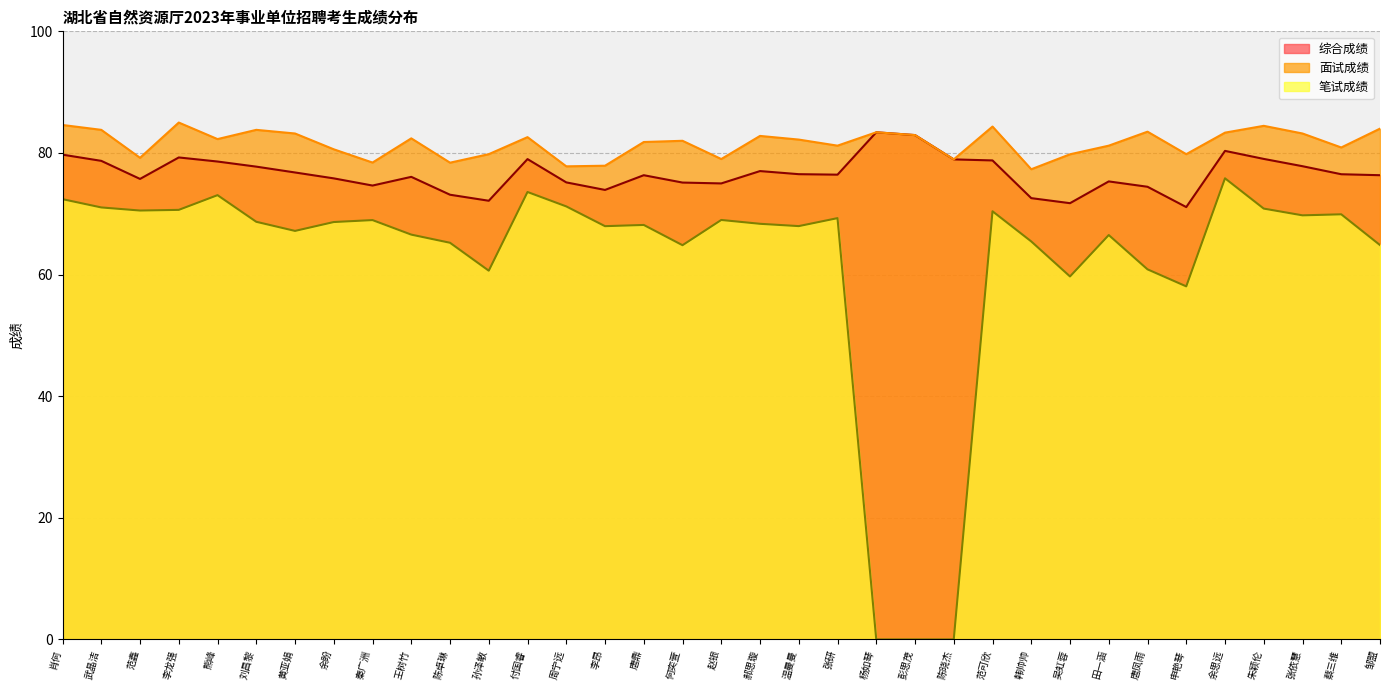

True or false: 面试成绩 and 综合成绩 cross at least once.

False